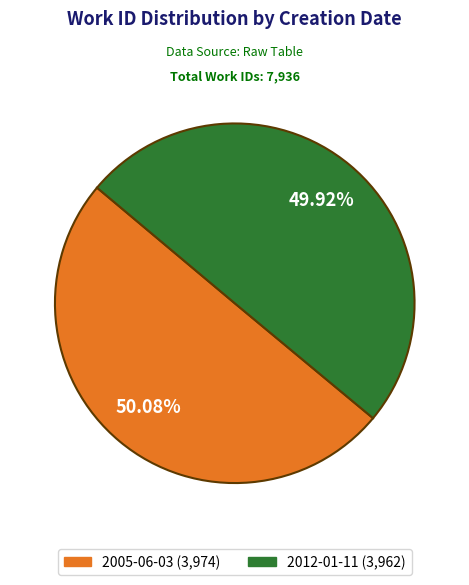

The 2012-01-11 slice represents 44% of the pie. True or false?

False